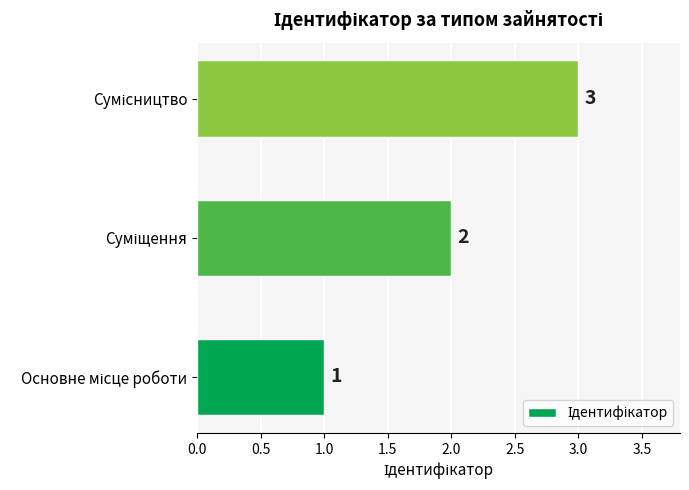

Does the chart contain stacked bars?

No